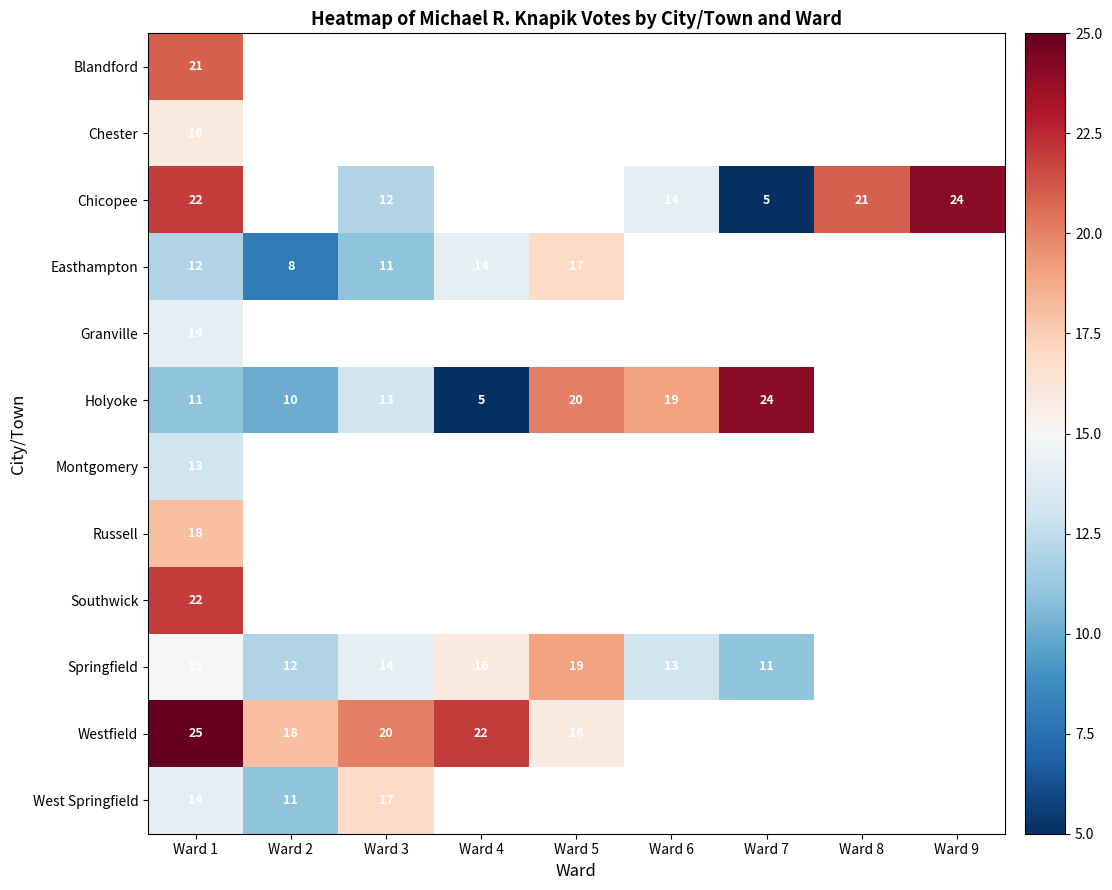

Which category has the highest value across all series?

Ward 1